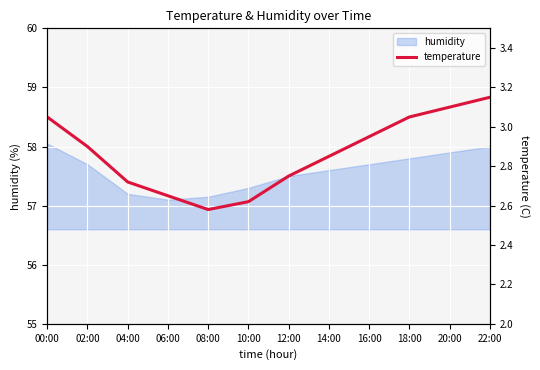

What is the ratio of the value at 12:00 to the value at 06:00?

1.0